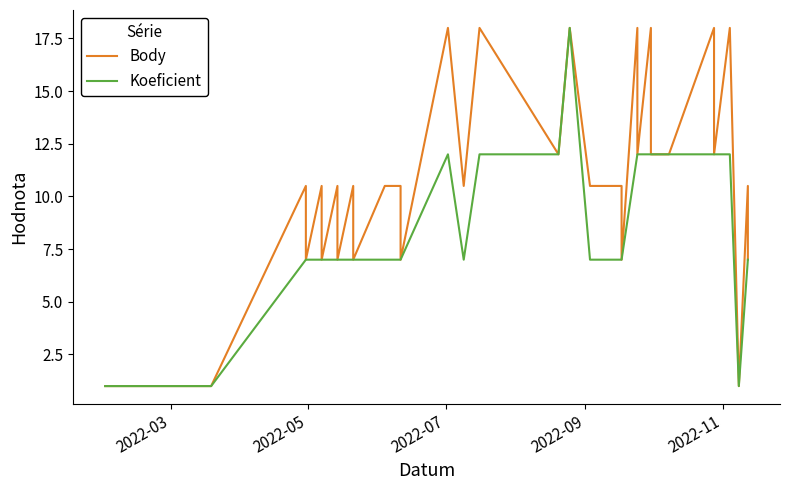

What is the sum of all Koeficient values?

285.0